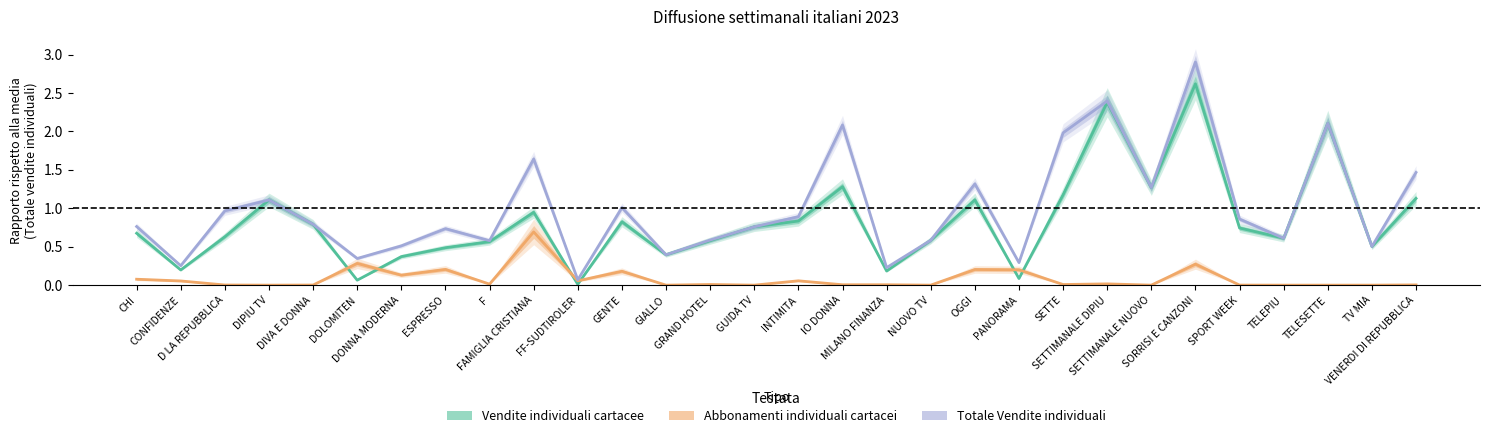

Does the chart display data point markers on the line(s)?

No